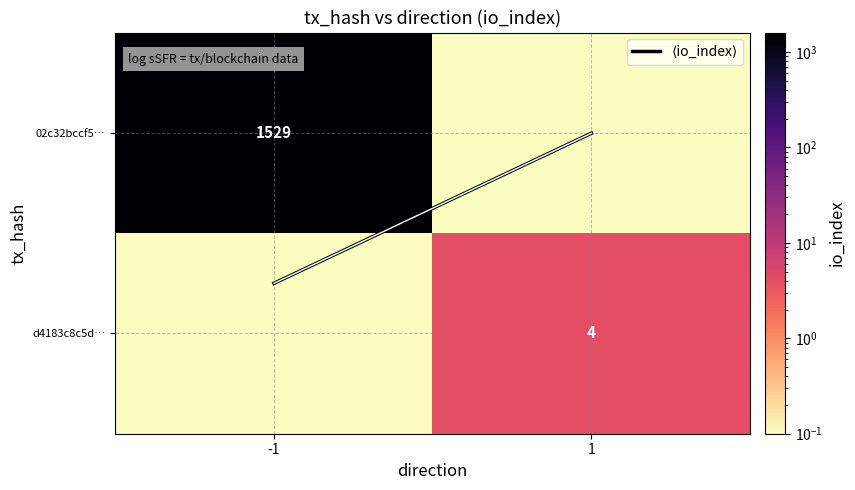

What is the difference between the d4183c8c5d… values at 1 and -1?

3.9